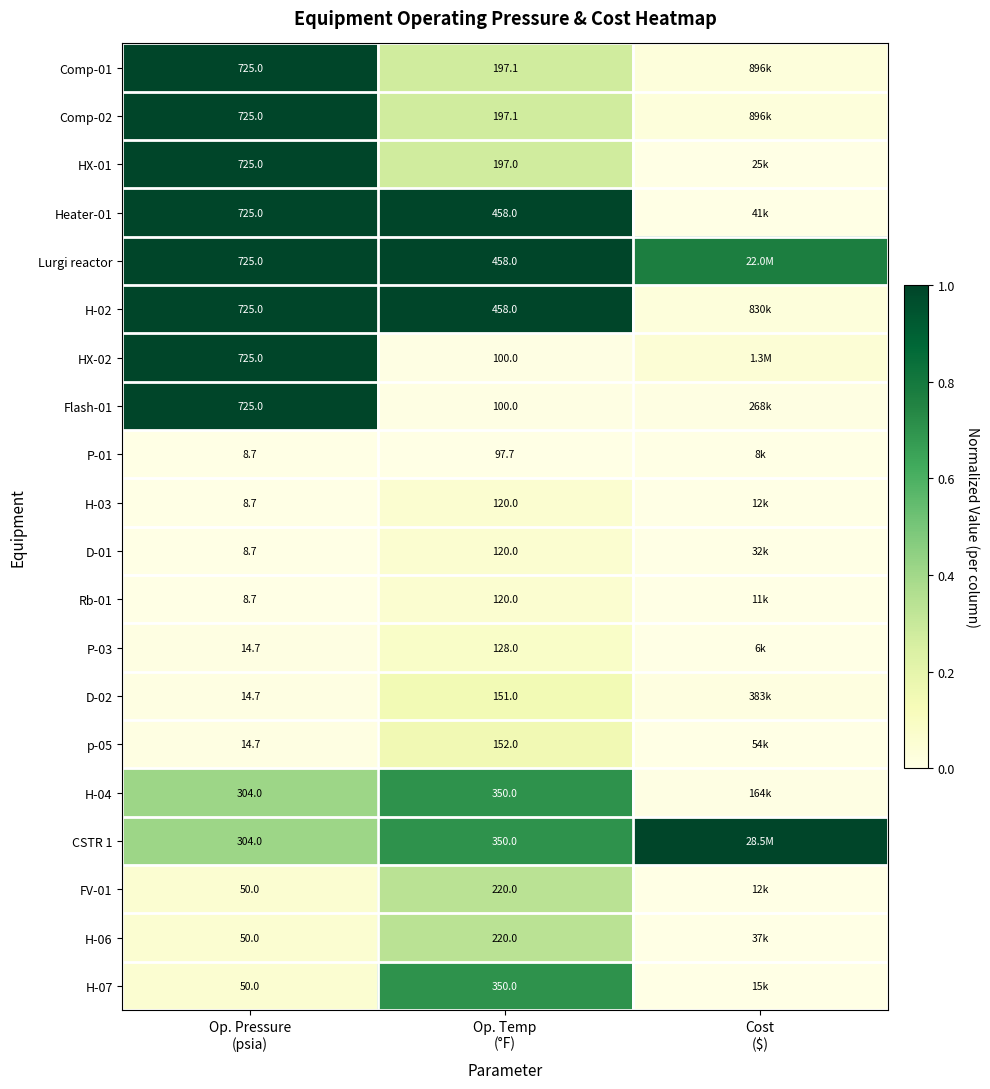

Rank the series by their maximum value, from lowest to highest.

P-01, H-03, D-01, Rb-01, P-03, D-02, p-05, FV-01, H-06, H-04, H-07, Comp-01, Comp-02, HX-01, Heater-01, Lurgi reactor, H-02, HX-02, Flash-01, CSTR 1